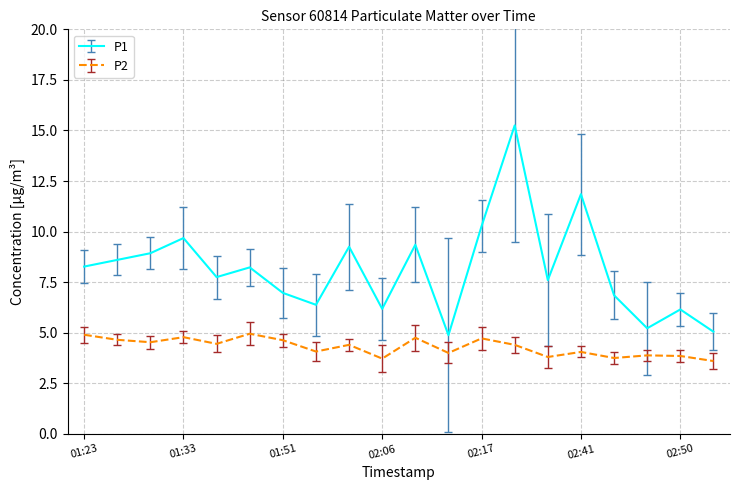

What is the difference between the maximum and minimum values in the P1 series?

10.4